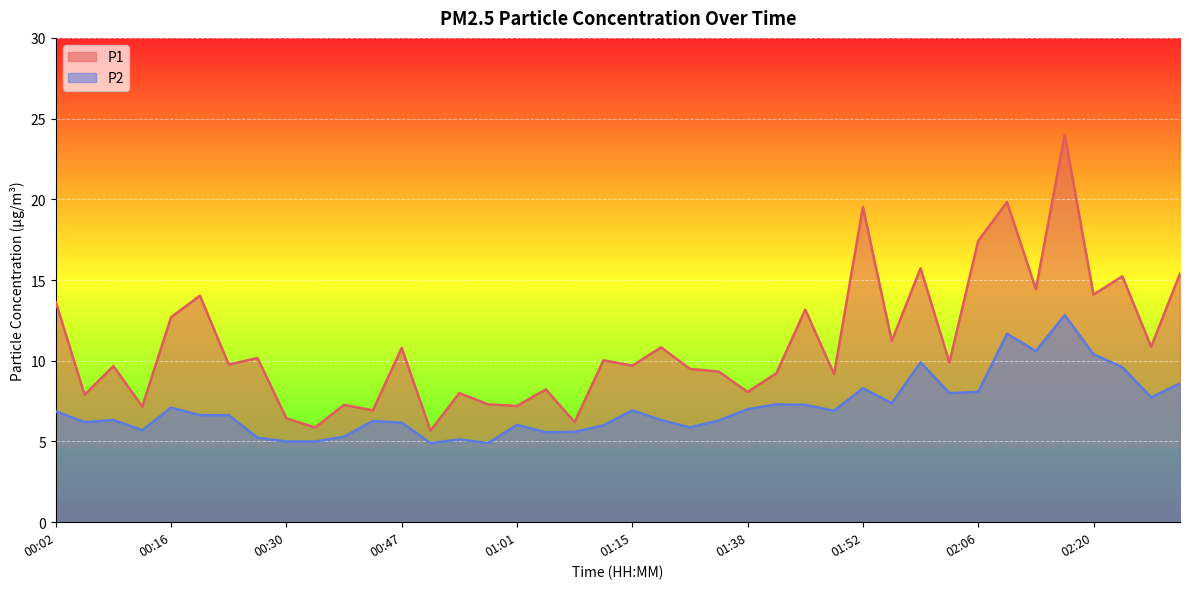

Reading left to right, what are all the values shown in this chart?

P1: 00:02=13.6	00:06=7.9	00:09=9.7	00:13=7.2	00:16=12.7	00:19=14.0	00:23=9.8	00:26=10.2	00:30=6.4	00:33=5.9	00:37=7.3	00:40=6.9	00:47=10.8	00:51=5.7	00:55=8.0	00:58=7.3	01:01=7.2	01:05=8.2	01:08=6.2	01:12=10.0	01:15=9.7	01:19=10.8	01:26=9.5	01:34=9.3	01:38=8.1	01:42=9.2	01:45=13.2	01:49=9.2	01:52=19.5	01:56=11.2	02:00=15.7	02:03=9.9	02:06=17.4	02:10=19.8	02:14=14.4	02:17=24.0	02:20=14.1	02:24=15.2	02:27=10.9	02:31=15.4
P2: 00:02=6.9	00:06=6.2	00:09=6.3	00:13=5.7	00:16=7.1	00:19=6.6	00:23=6.6	00:26=5.2	00:30=5.0	00:33=5.0	00:37=5.3	00:40=6.3	00:47=6.2	00:51=4.9	00:55=5.1	00:58=4.9	01:01=6.0	01:05=5.6	01:08=5.6	01:12=6.0	01:15=6.9	01:19=6.3	01:26=5.9	01:34=6.3	01:38=7.0	01:42=7.3	01:45=7.3	01:49=6.9	01:52=8.3	01:56=7.4	02:00=9.9	02:03=8.0	02:06=8.1	02:10=11.7	02:14=10.6	02:17=12.8	02:20=10.4	02:24=9.6	02:27=7.7	02:31=8.6